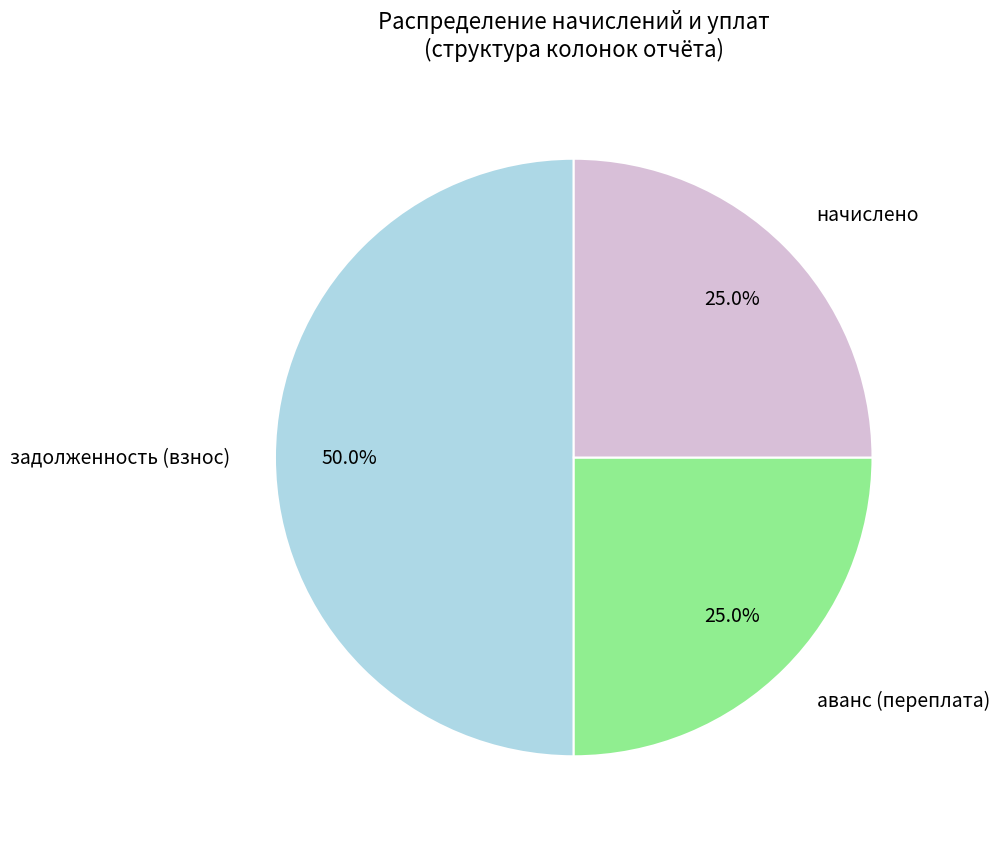

What percentage is the начислено slice, to the nearest percent?

25%